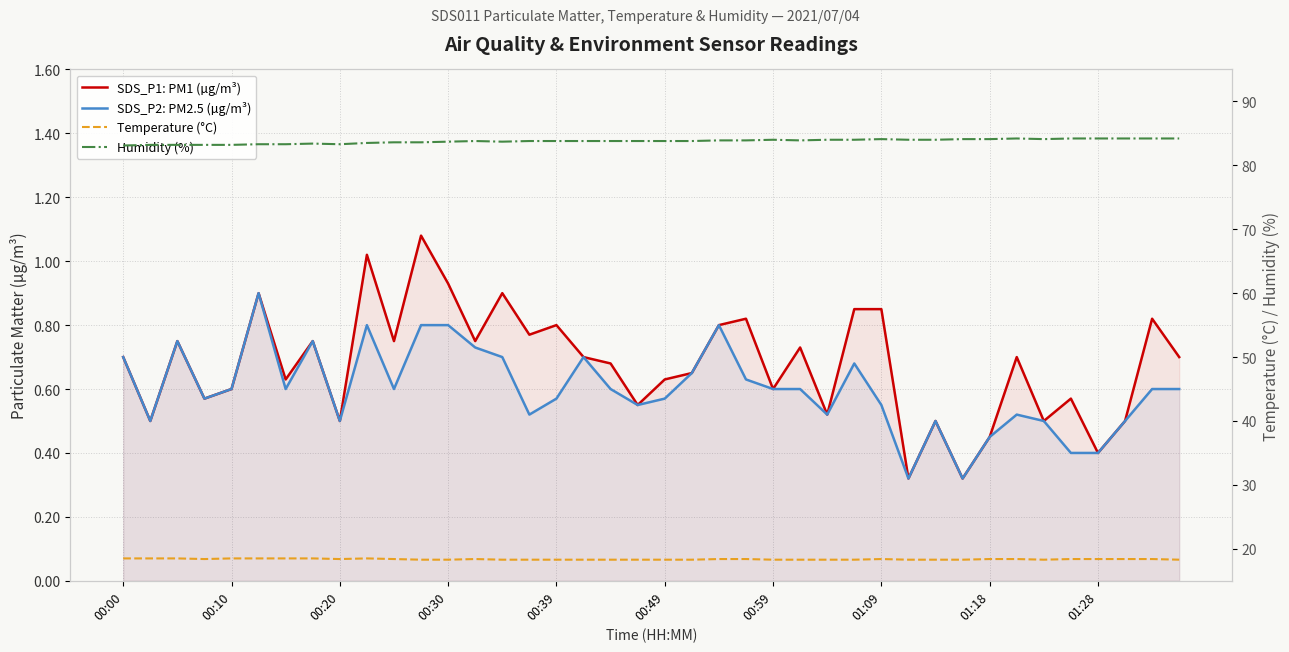

At 01:09, list the series in order from largest to smallest.

Humidity (%), Temperature (°C), SDS_P1: PM1 (µg/m³), SDS_P2: PM2.5 (µg/m³)